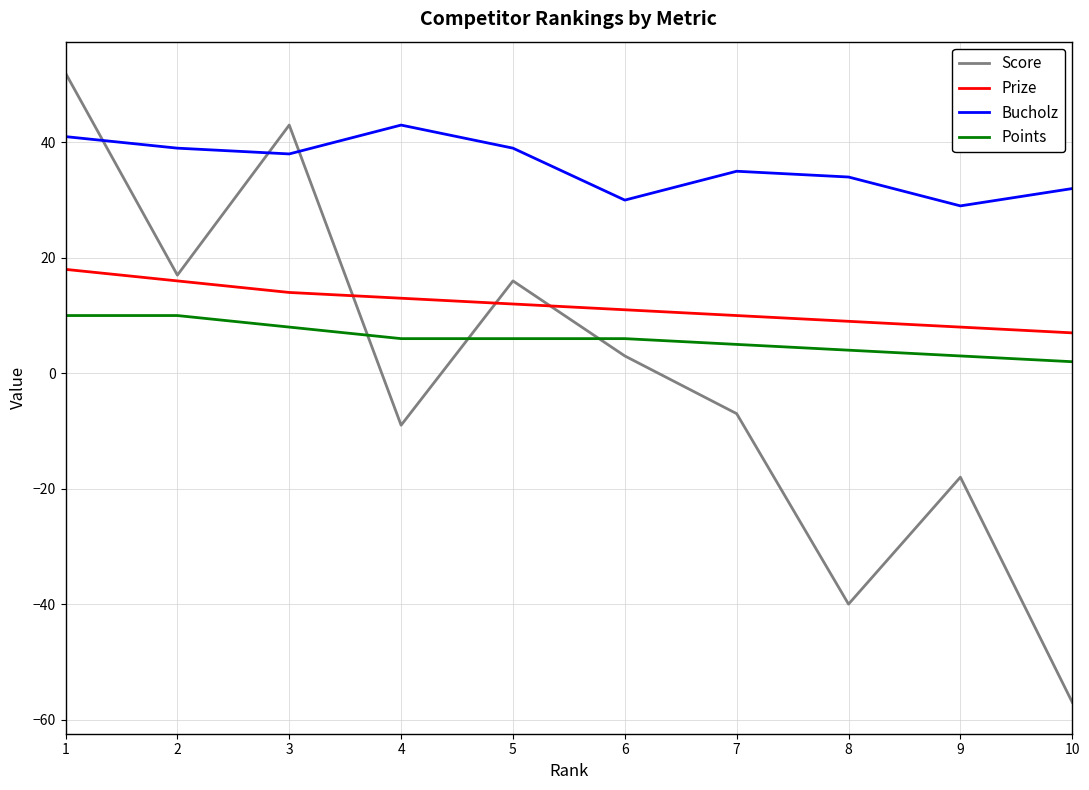

True or false: Prize and Points cross at least once.

False